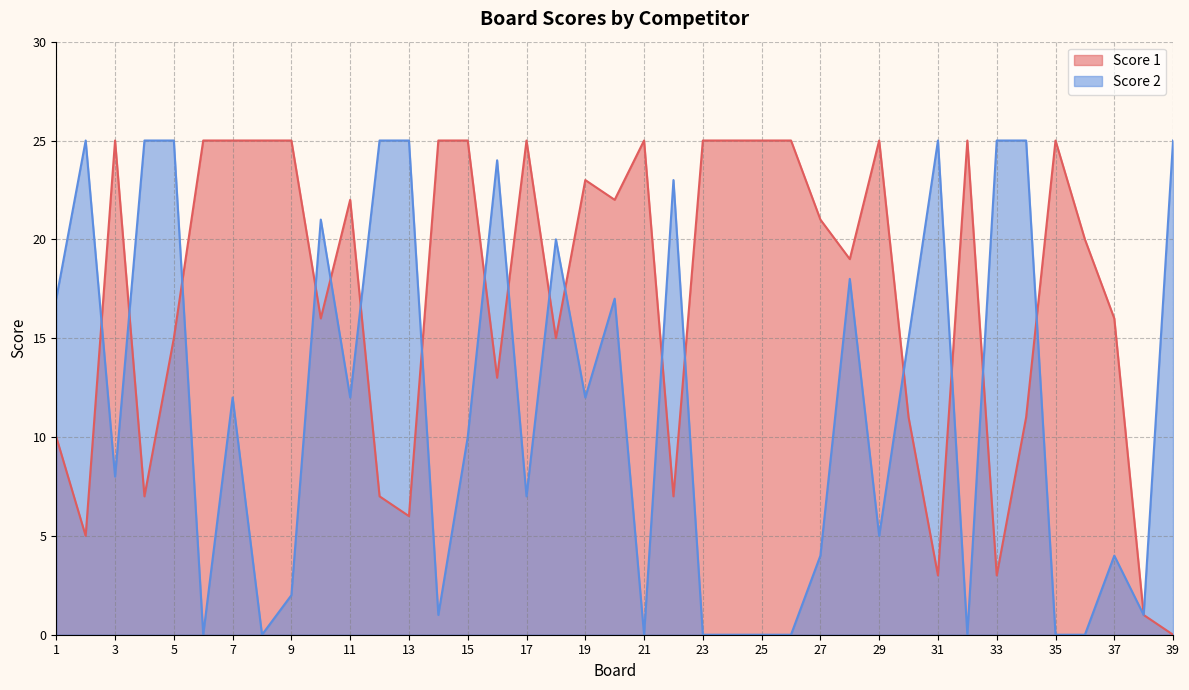

At how many categories does at least one series exceed 12?

38